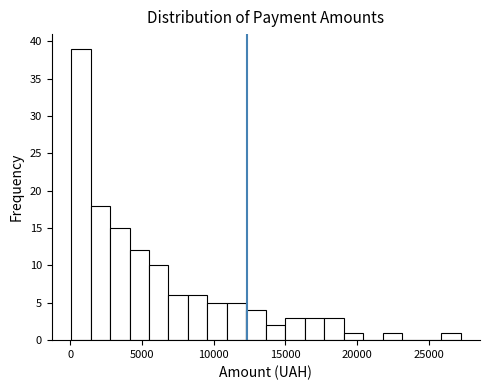

Read against the x-axis, roughly where is the centre of the tallest bar?

500